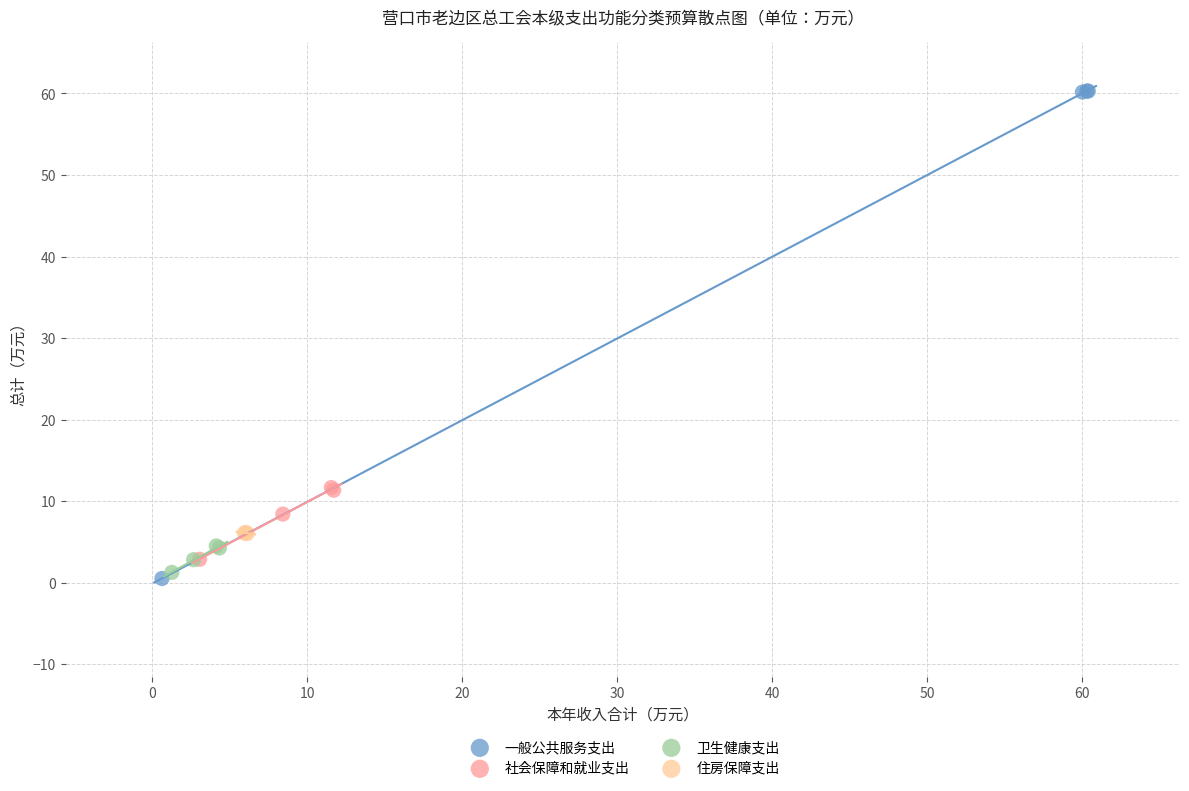

What are all the series names shown in the legend?

一般公共服务支出, 社会保障和就业支出, 卫生健康支出, 住房保障支出